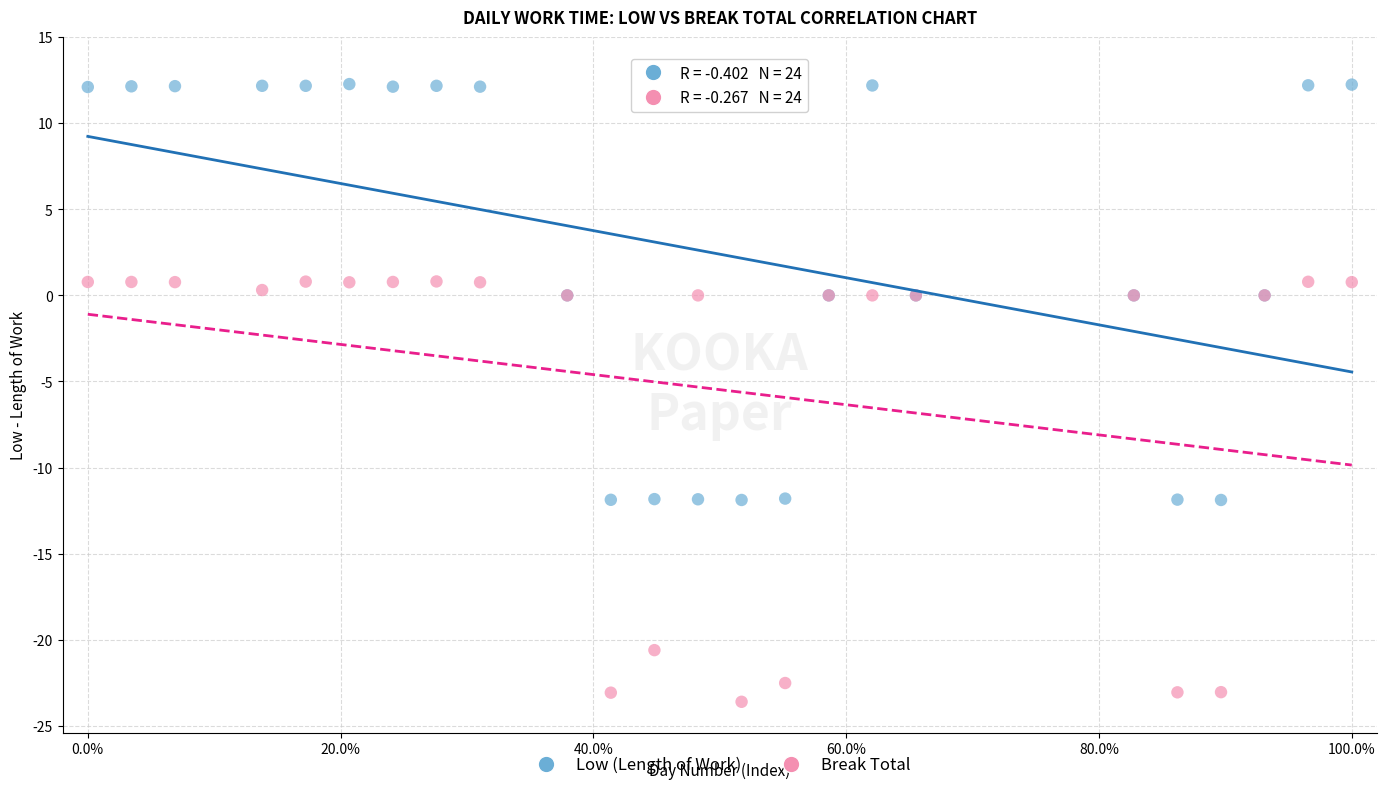

What is the X range (max minus min) for the scatter plot?

100.0